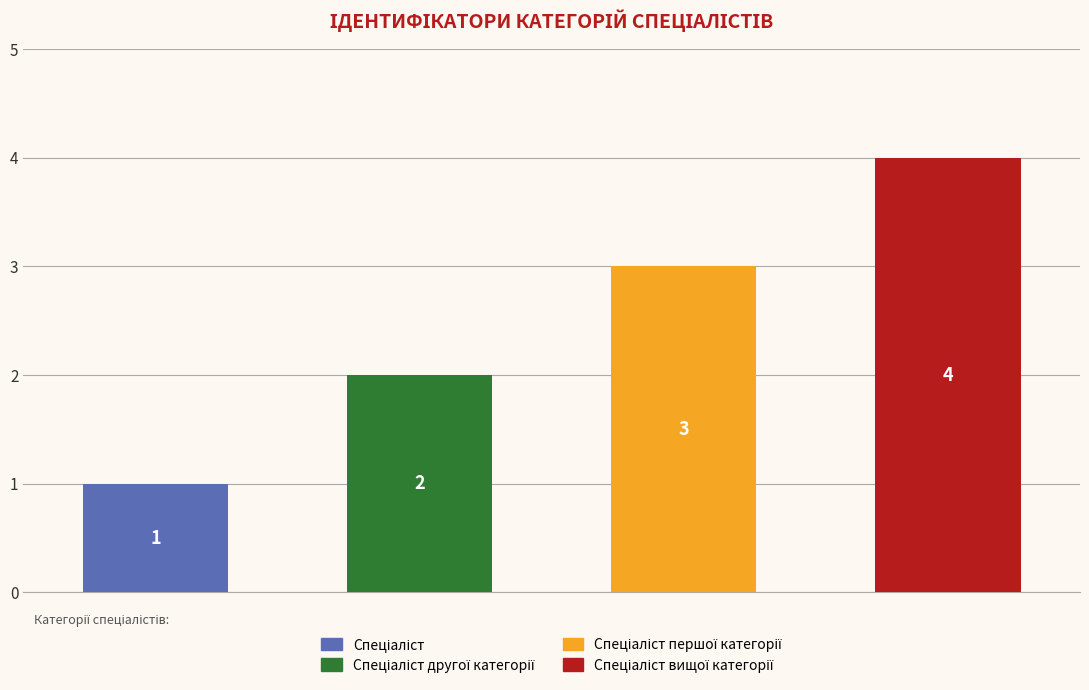

Which category has the highest value across all series?

Спеціаліст вищої категорії